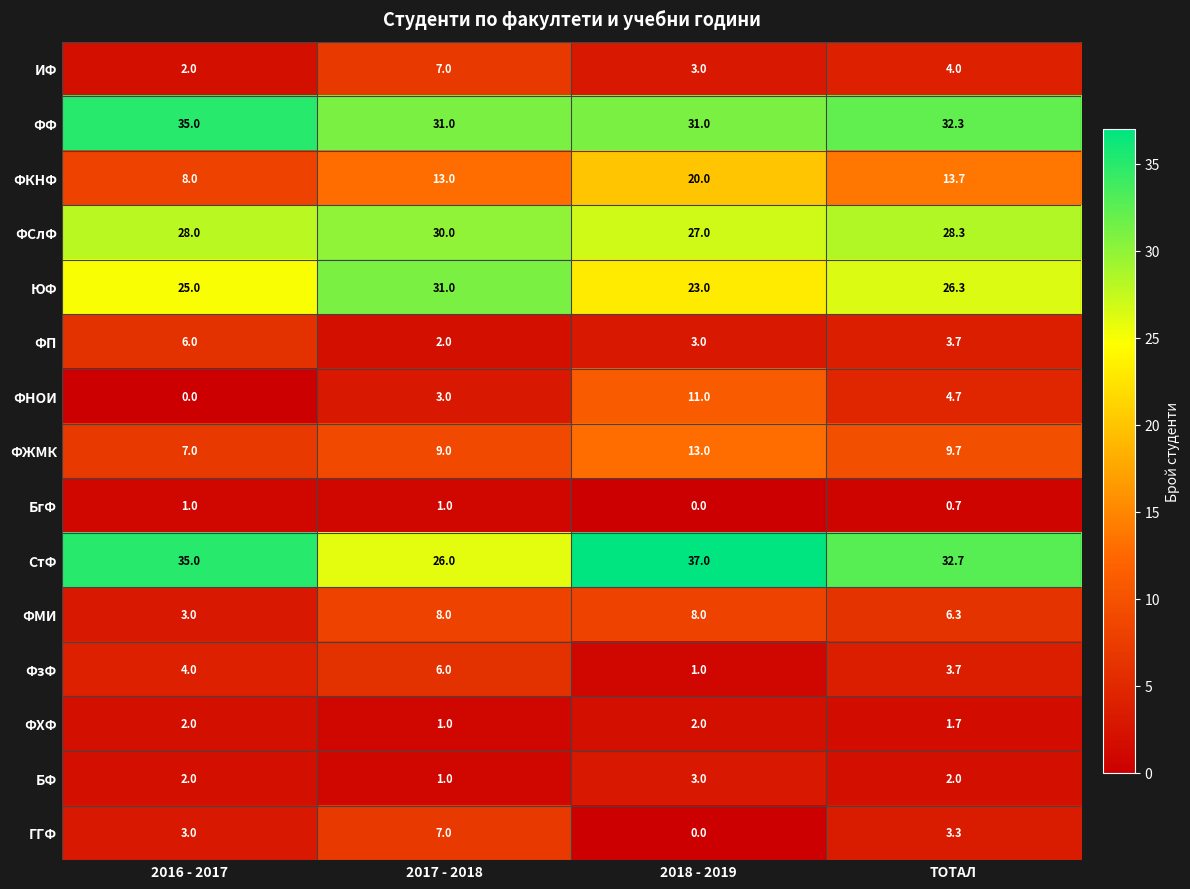

Rank the categories by ЮФ value from lowest to highest.

2018 - 2019, 2016 - 2017, ТОТАЛ, 2017 - 2018